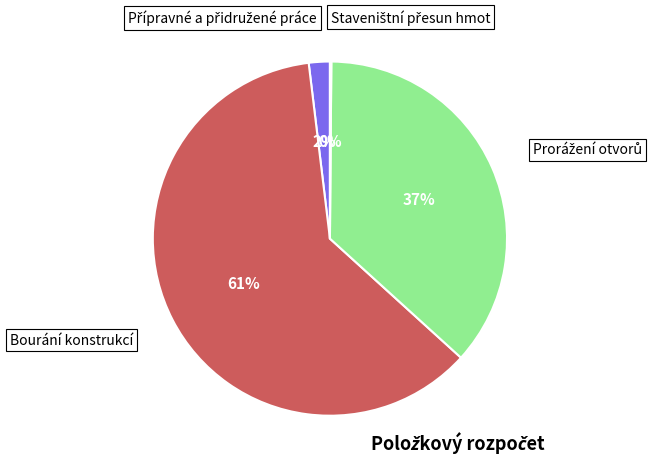

Does any single category account for the majority?

Yes